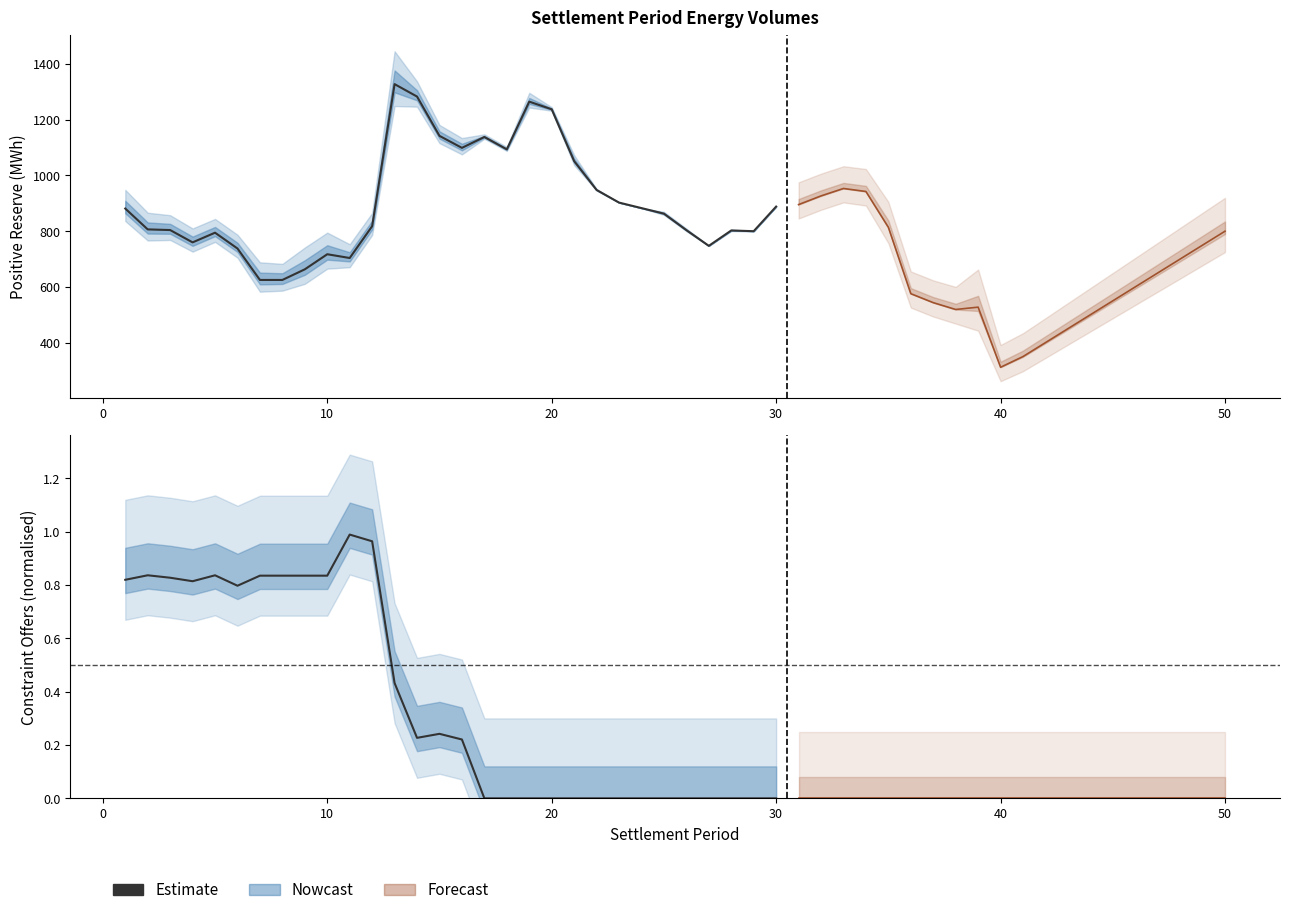

Reading left to right, extract all data points from this chart.

0.8	0.8	0.8	0.8	0.8	0.8	0.8	0.8	0.8	0.8	1.0	1.0	0.4	0.2	0.2	0.2	0.0	0.0	0.0	0.0	0.0	0.0	0.0	0.0	0.0	0.0	0.0	0.0	0.0	0.0